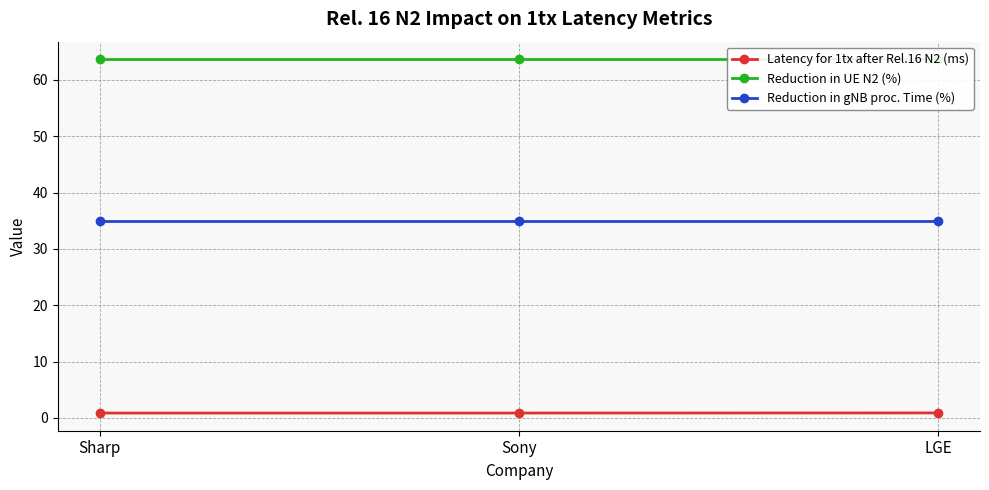

At which label does Reduction in gNB proc. Time (%) reach its peak?

Sharp